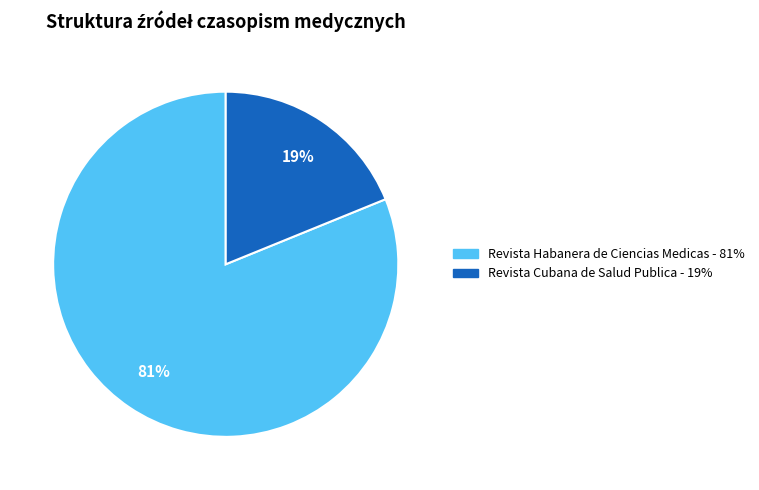

What percentage is the Revista Cubana de Salud Publica slice, to the nearest percent?

19%